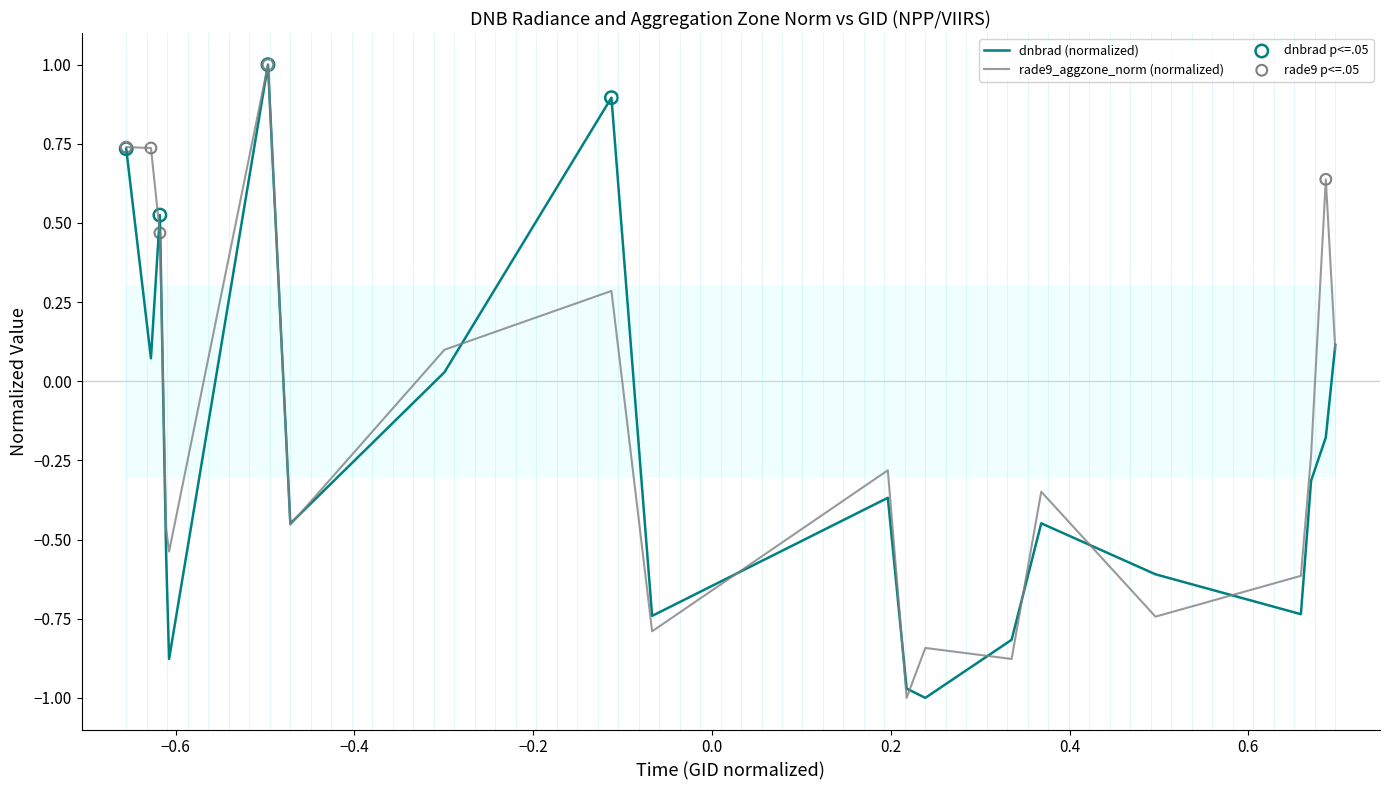

Which series contains the highest Y value?

dnbrad